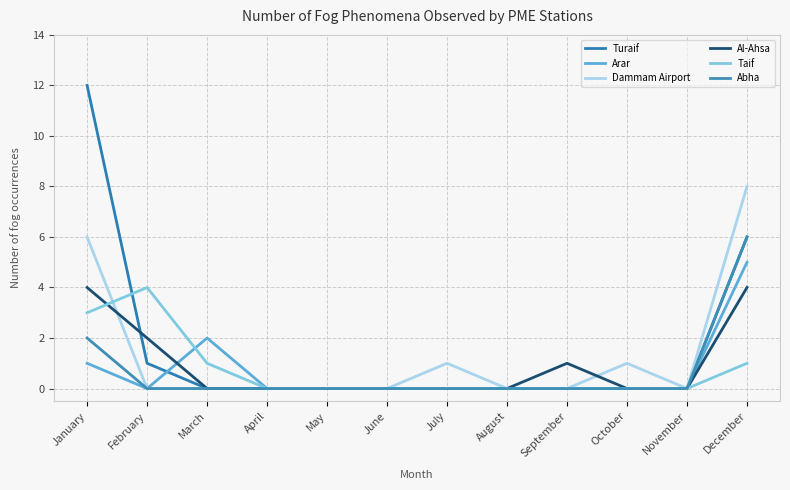

What is the total value across all series at September?

1